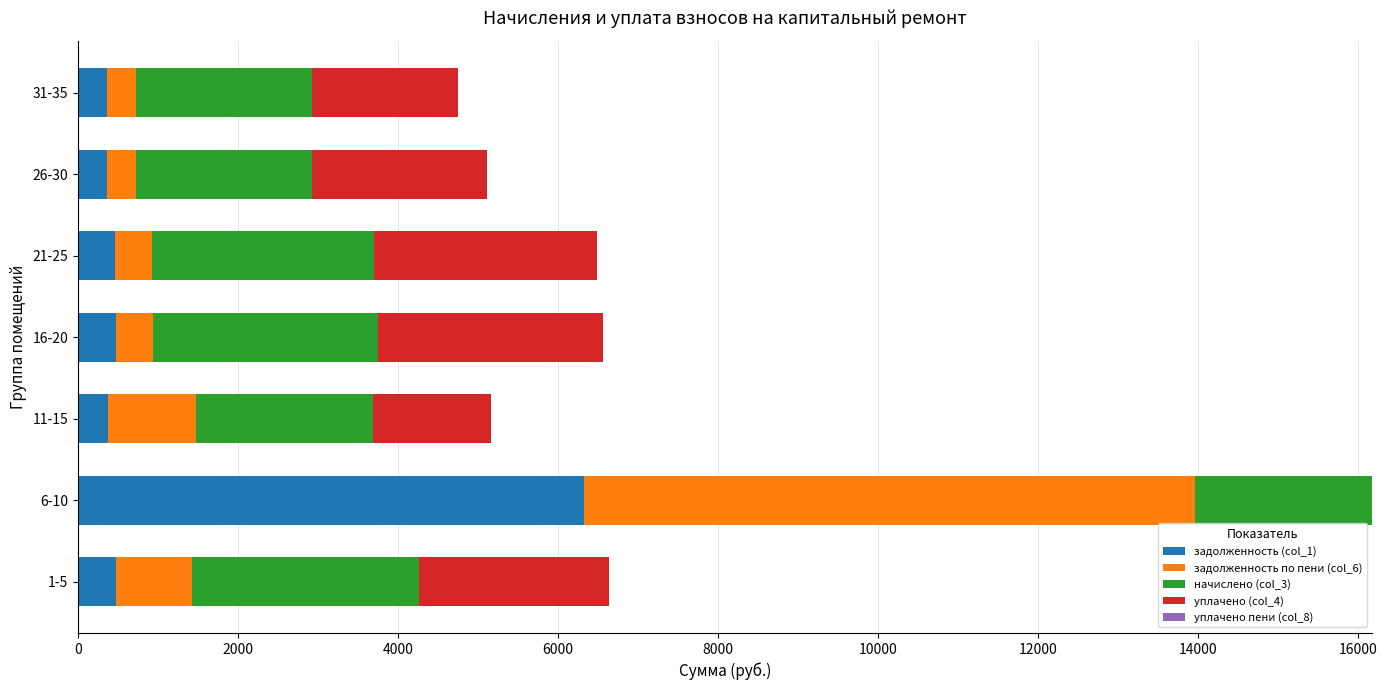

At which category is the sum across all series the highest?

6-10